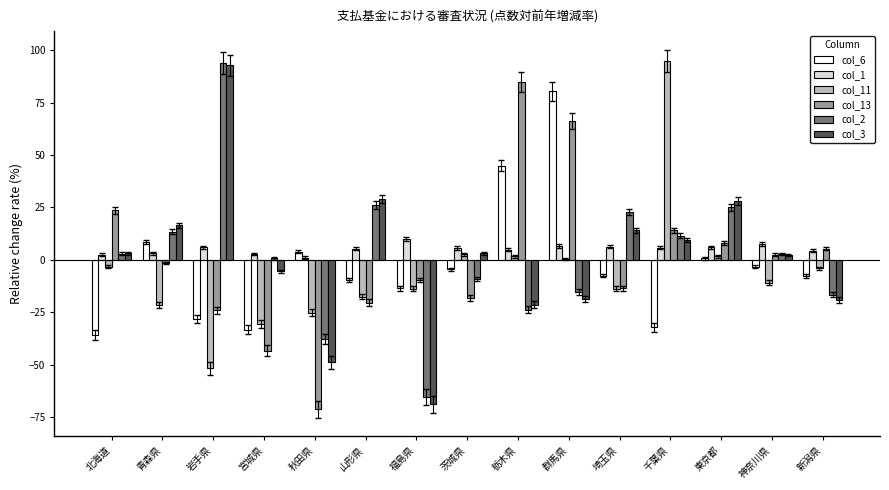

Which series has the largest total across all categories?

col_1